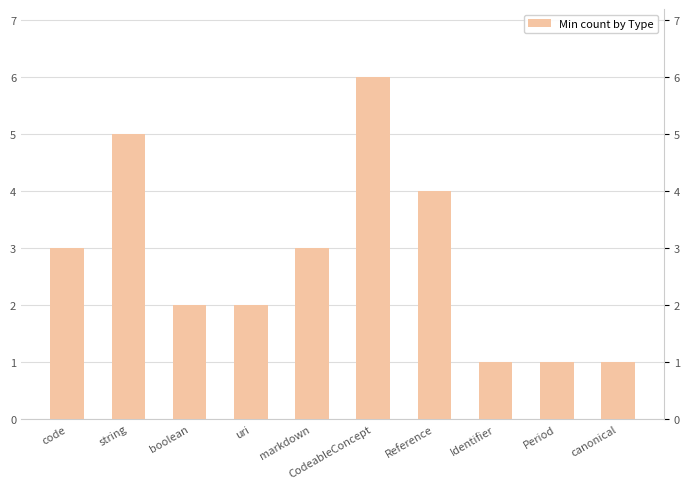

Rank the categories by value from highest to lowest.

CodeableConcept, string, Reference, code, markdown, boolean, uri, Identifier, Period, canonical